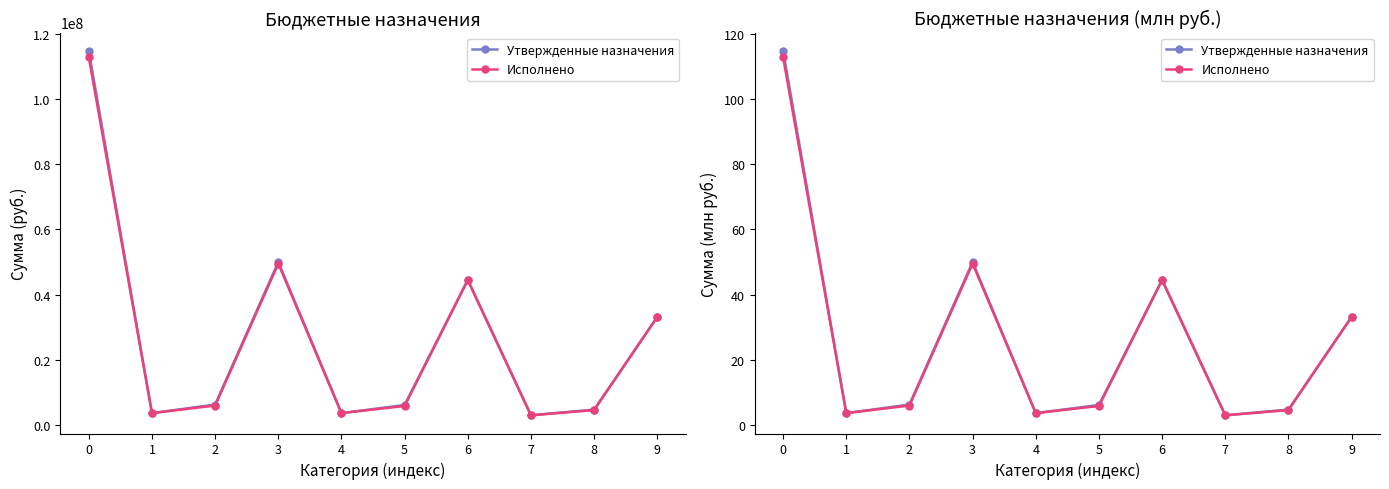

True or false: Исполнено and Утвержденные назначения cross at least once.

False